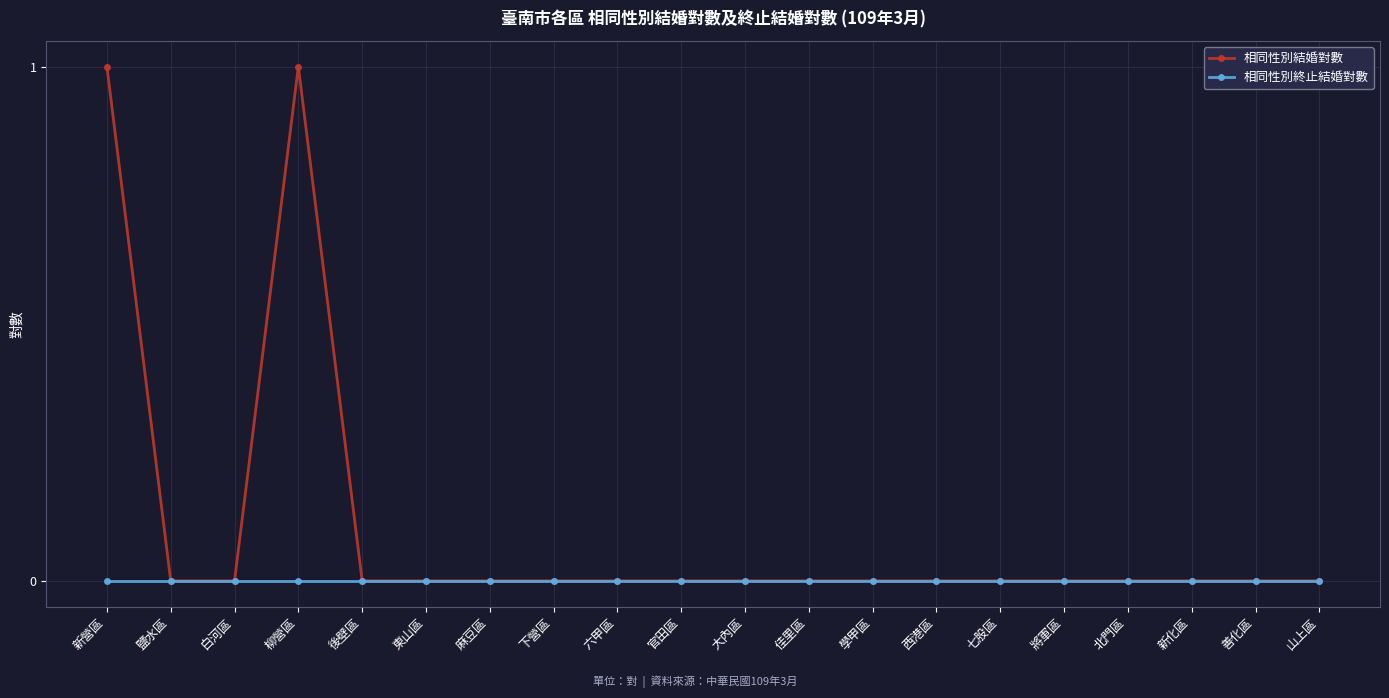

List the series in order of their peak value, highest first.

相同性別結婚對數, 相同性別終止結婚對數